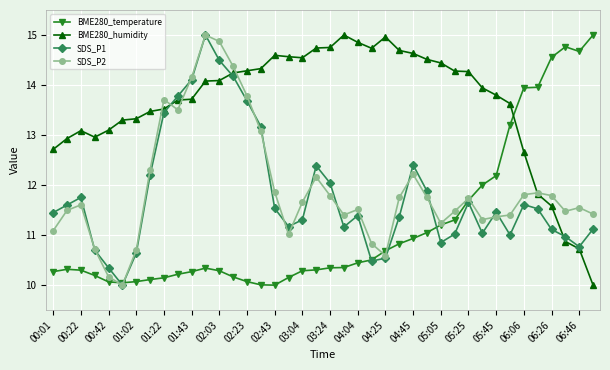

What is the value of the BME280_temperature point at the 19th from the left?

10.3